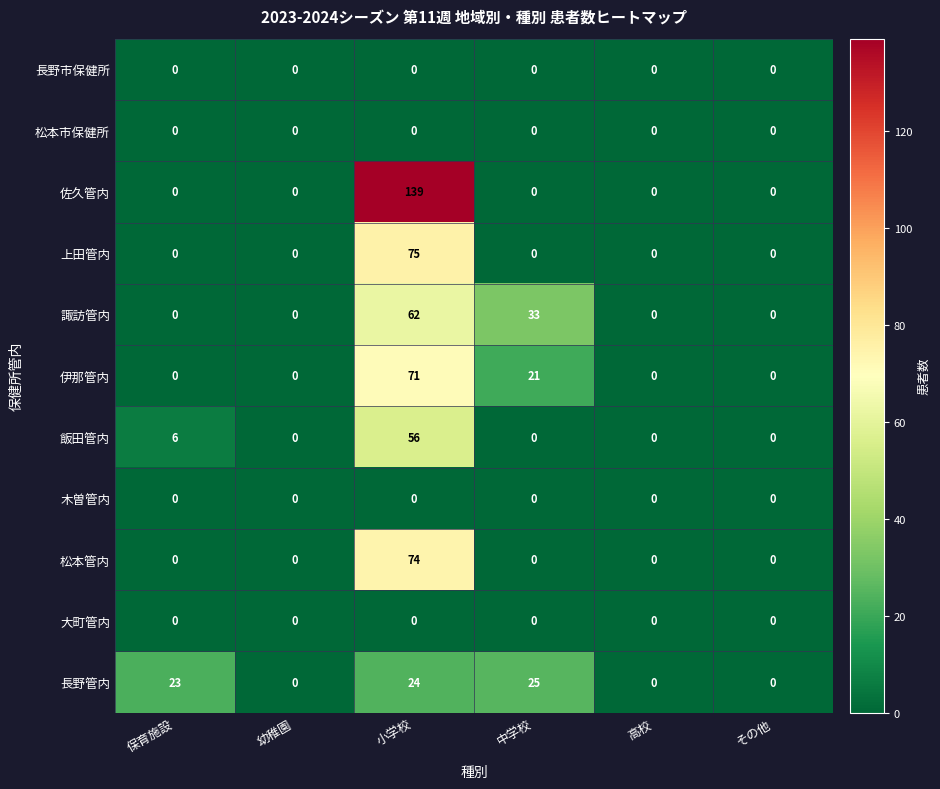

The value of 佐久管内 at その他 is 0. True or false?

True